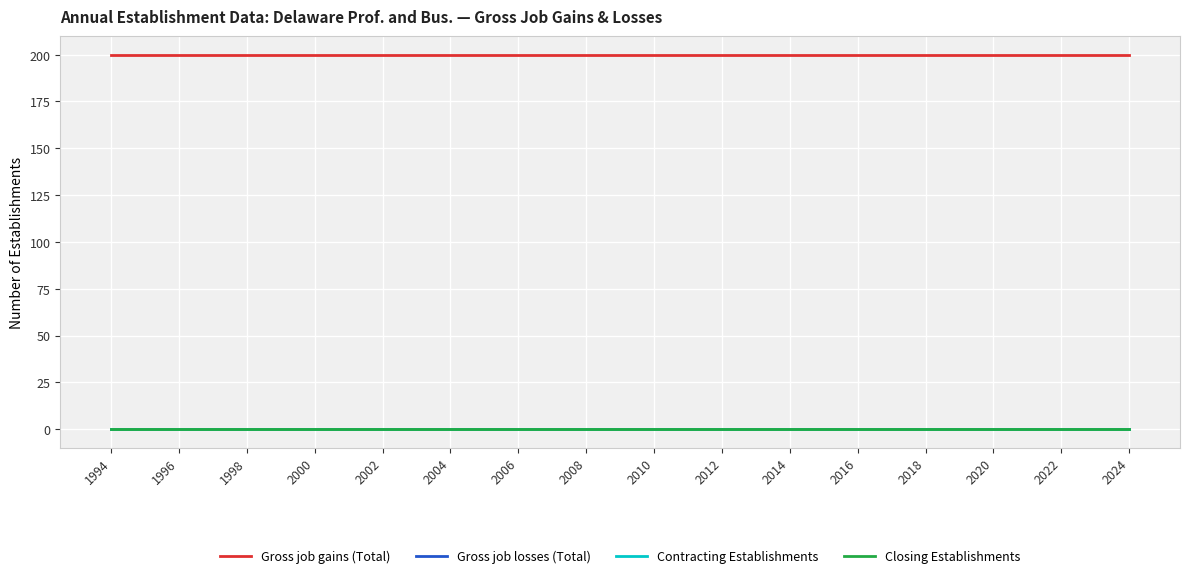

Reading left to right, list all the values displayed in this chart.

Gross job gains (Total): 200	200	200	200	200	200	200	200	200	200	200	200	200	200	200	200	200	200	200	200	200	200	200	200	200	200	200	200	200	200	200
Gross job losses (Total): 0	0	0	0	0	0	0	0	0	0	0	0	0	0	0	0	0	0	0	0	0	0	0	0	0	0	0	0	0	0	0
Contracting Establishments: 0	0	0	0	0	0	0	0	0	0	0	0	0	0	0	0	0	0	0	0	0	0	0	0	0	0	0	0	0	0	0
Closing Establishments: 0	0	0	0	0	0	0	0	0	0	0	0	0	0	0	0	0	0	0	0	0	0	0	0	0	0	0	0	0	0	0